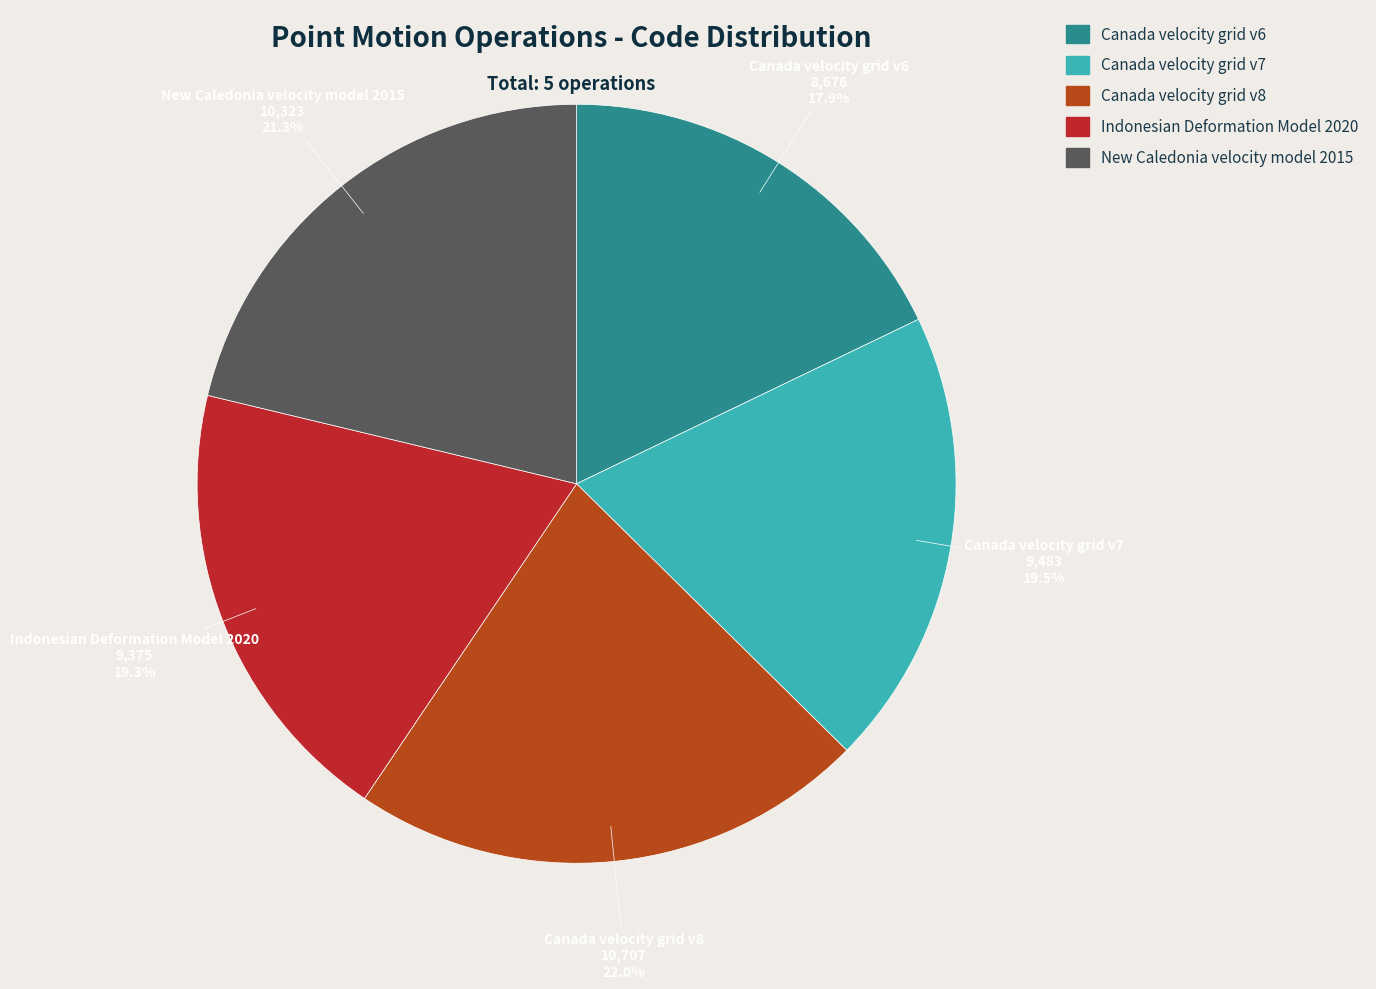

Combined, do Indonesian Deformation Model 2020 and Canada velocity grid v6 account for over 50%?

No